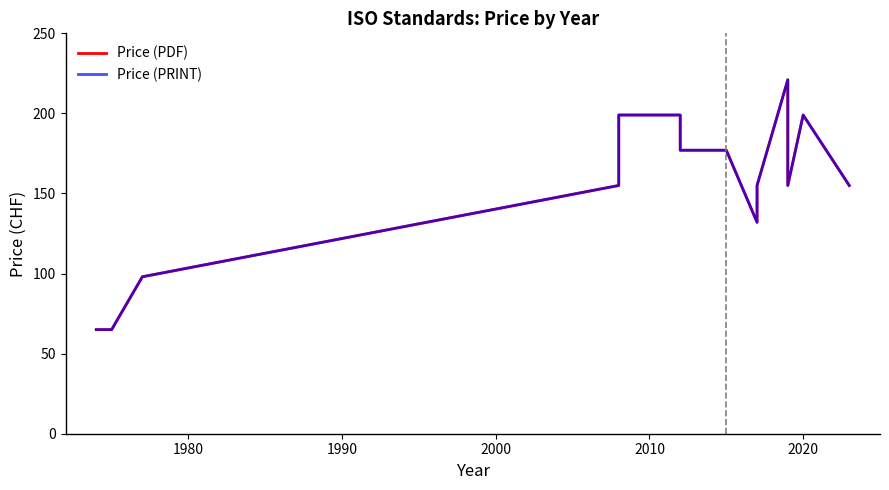

True or false: Price (PDF) and Price (PRINT) intersect in this chart.

False